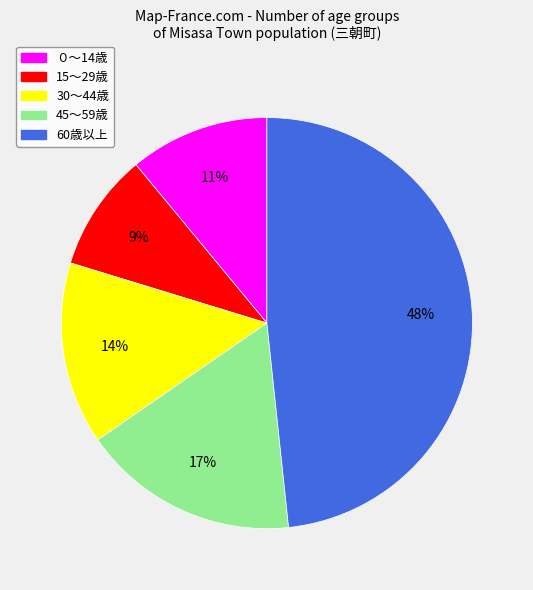

Does any single category account for the majority?

No